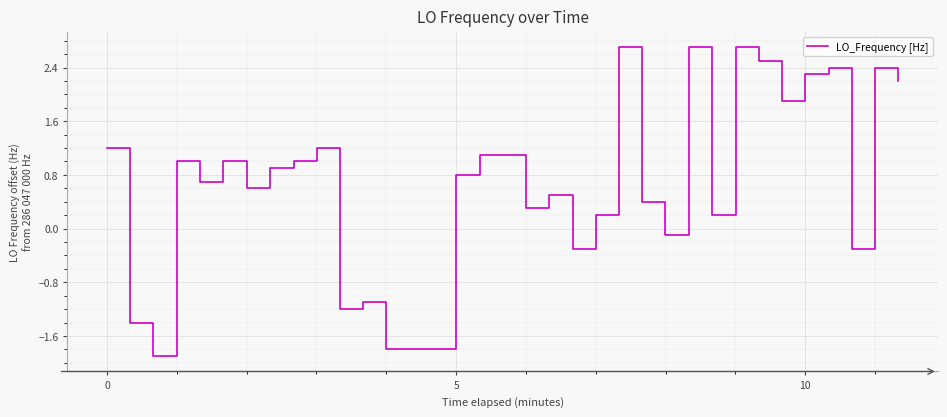

What is the maximum value shown in the chart?

2.7